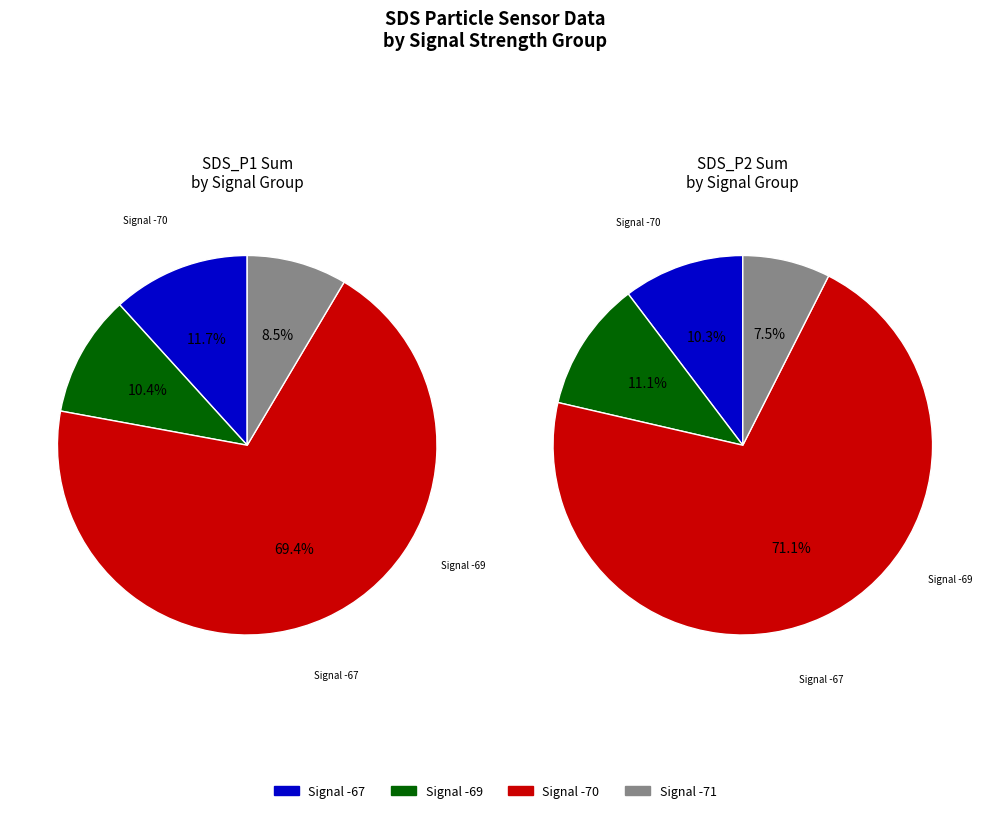

The 2 slice represents 1% of the pie. True or false?

False